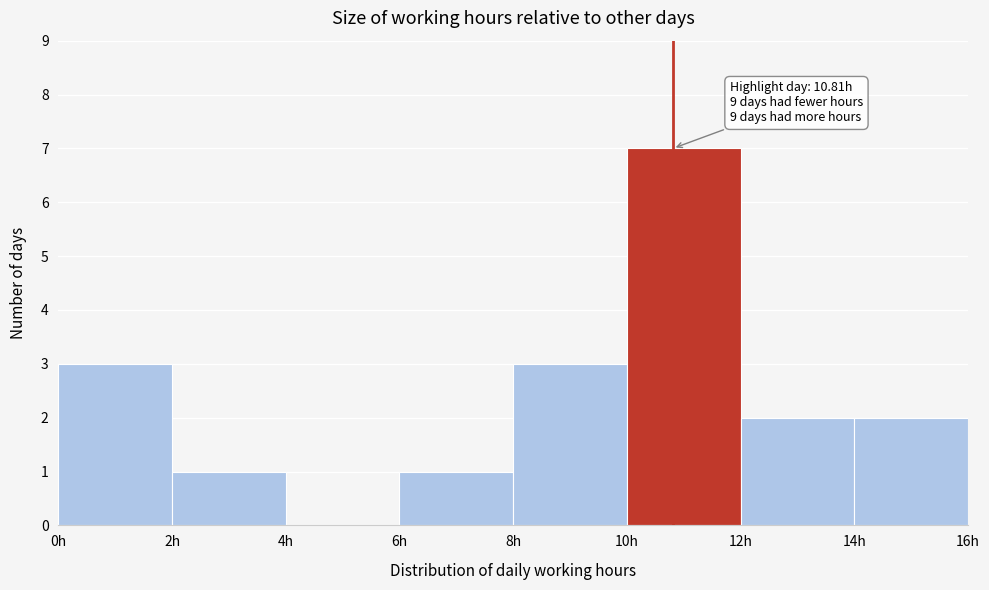

Which range on the x-axis has the tallest bar?

10 to 12